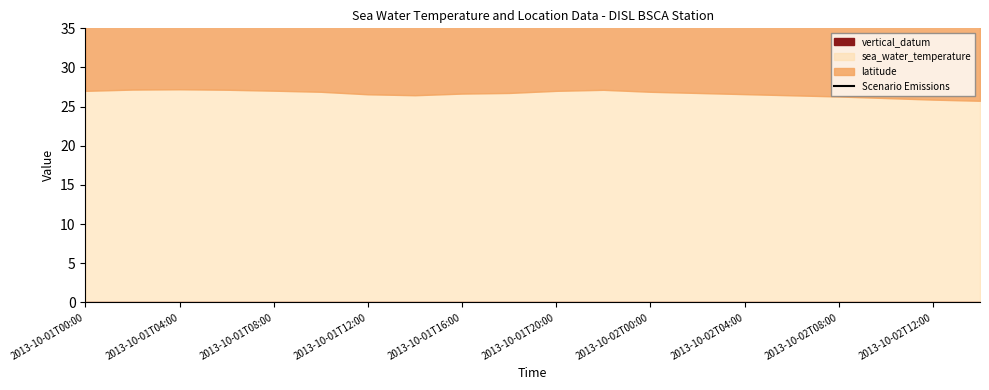

How many lines are shown in the chart?

1